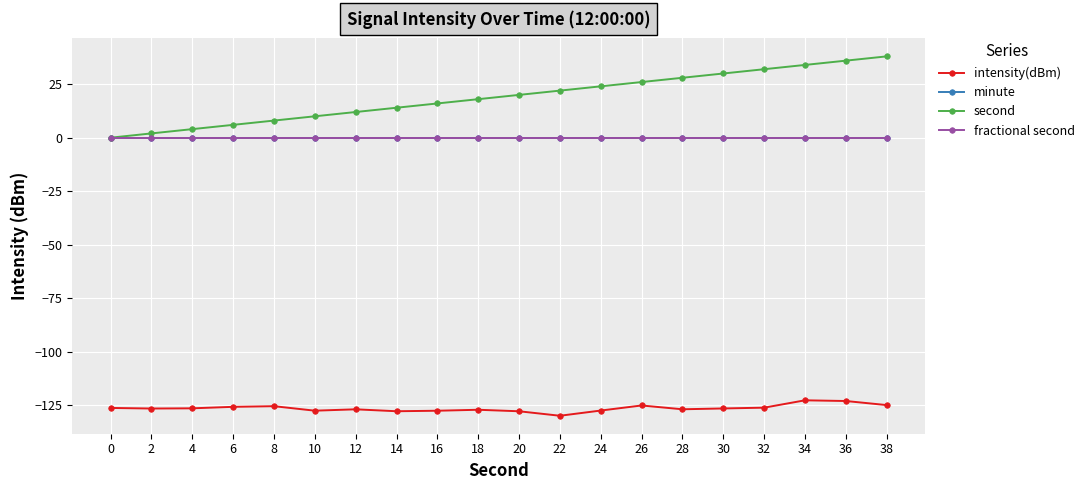

Is this an area chart (filled region under the line)?

No